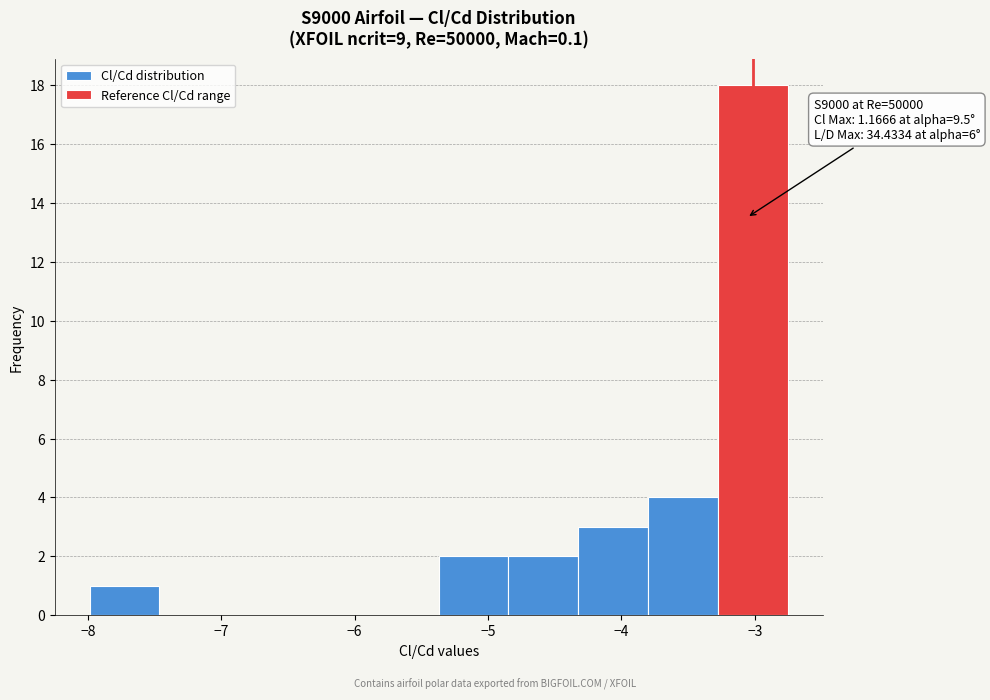

Which range on the x-axis has the tallest bar?

-3.3 to -2.8